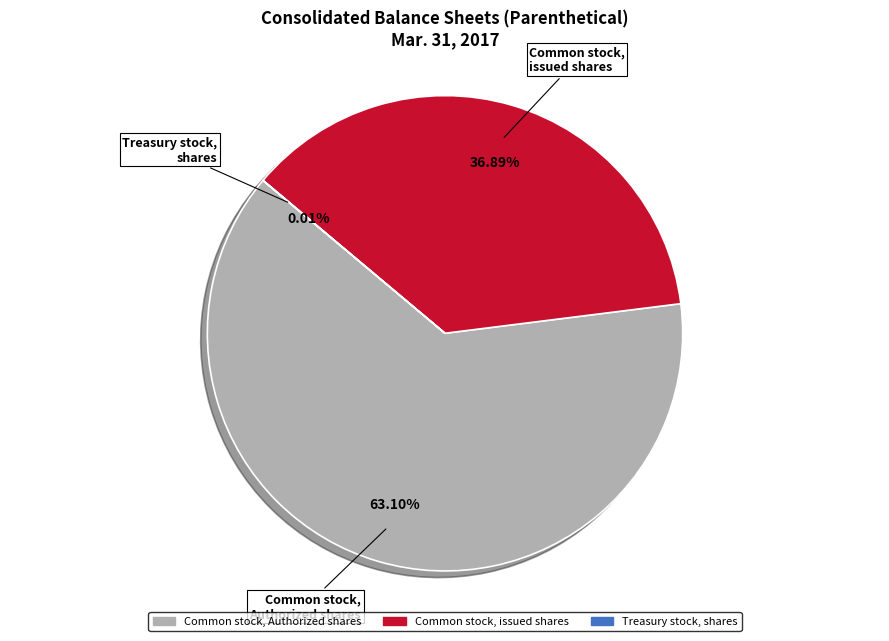

Is there any slice that represents more than half of the pie?

Yes